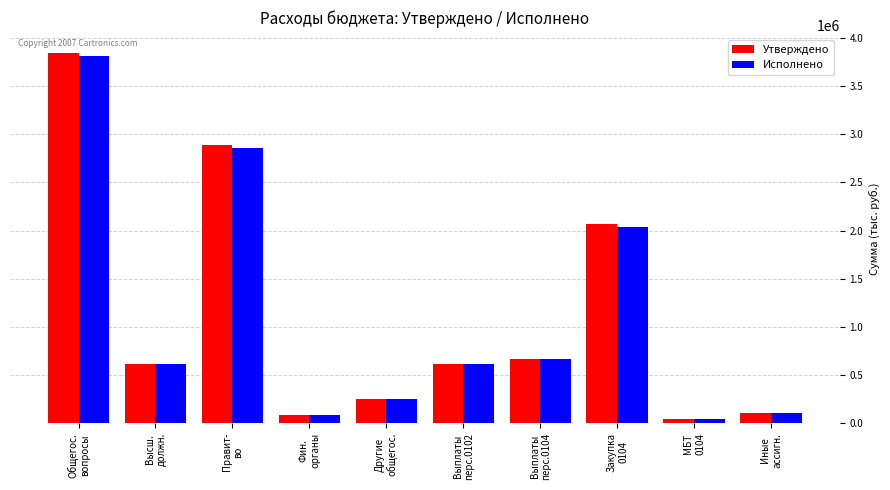

Which series has the widest spread of values?

Утверждено